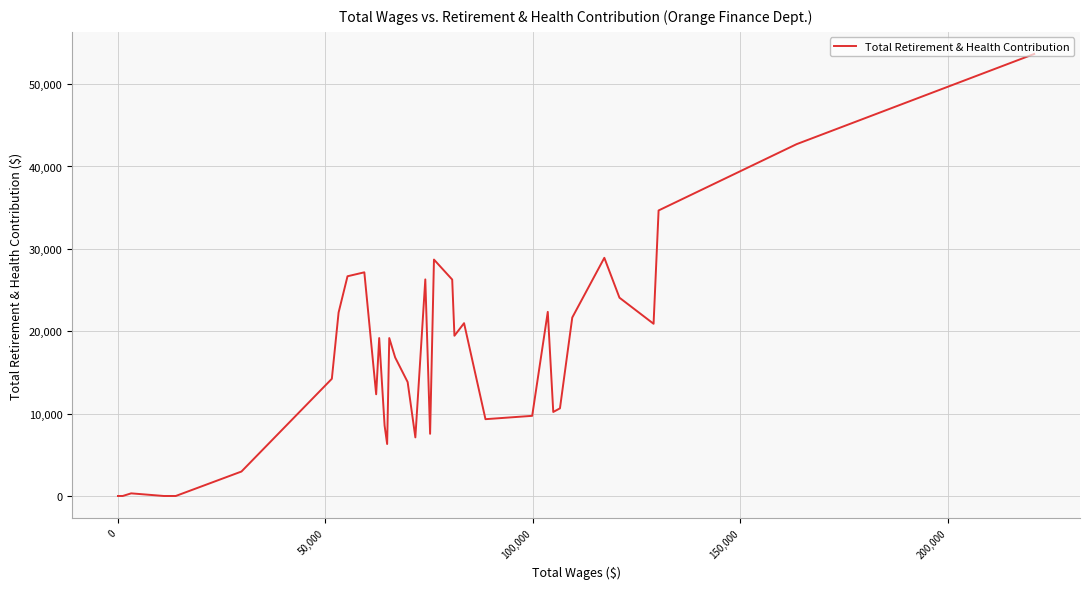

How many data points are less than 19172?

18